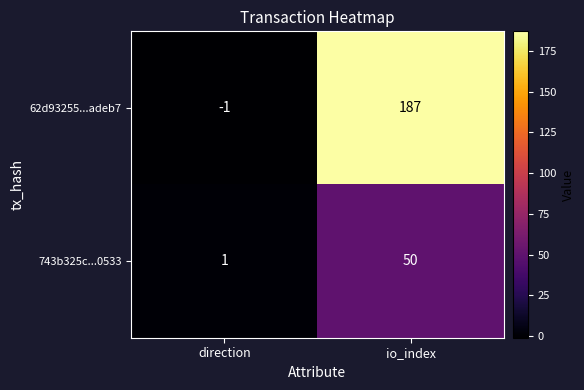

True or false: 743b325c...0533 has a value of 50 at io_index.

True